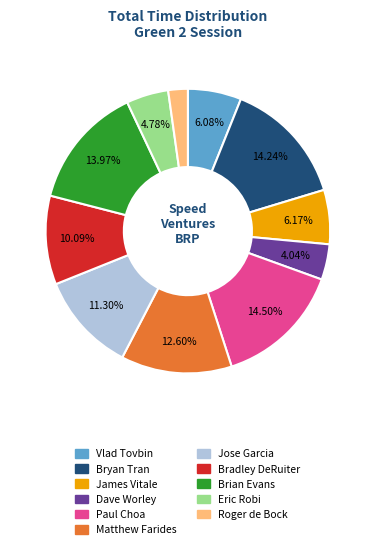

What portion of the pie excludes Bryan Tran?

85.8%